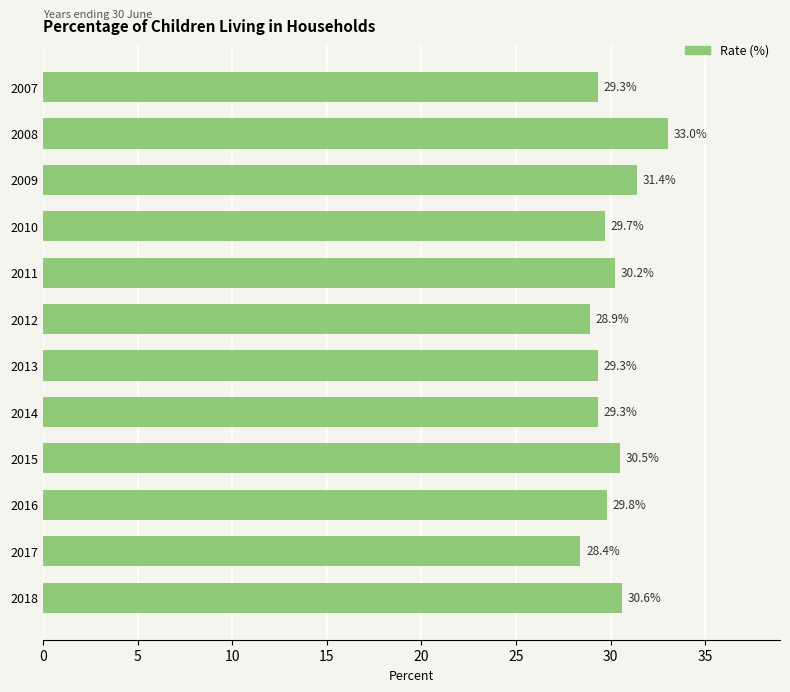

Approximately how many times larger is the value at 2015 compared to 2011?

1.0